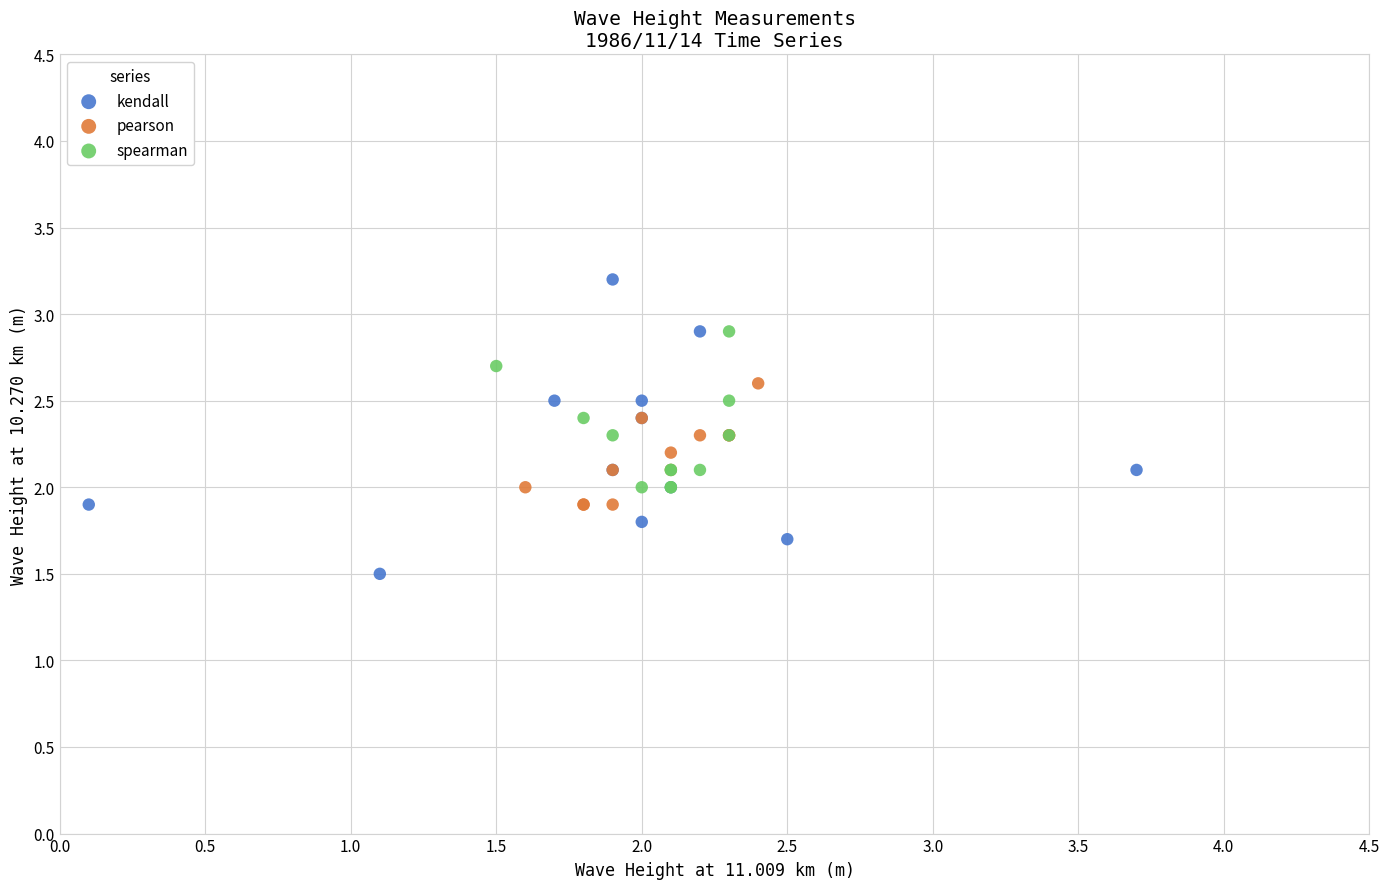

What are all the series names shown in the legend?

kendall, pearson, spearman